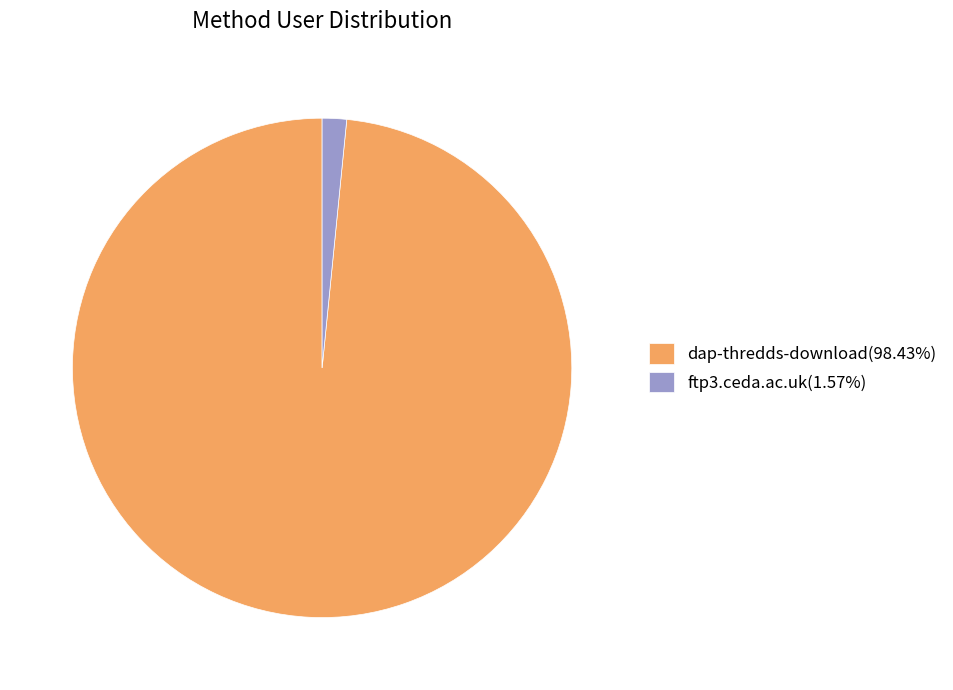

Approximately how many times larger is the value at dap-thredds-download(98.43%) compared to ftp3.ceda.ac.uk(1.57%)?

62.5